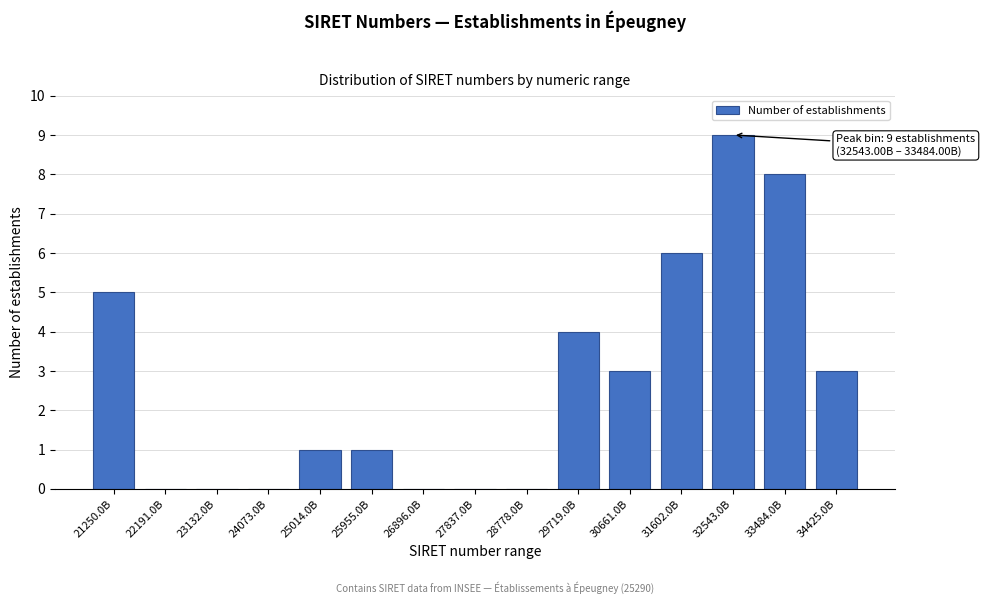

Reading right to left, list all the values displayed in this chart.

34425.0B=3	33484.0B=8	32543.0B=9	31602.0B=6	30661.0B=3	29719.0B=4	28778.0B=0	27837.0B=0	26896.0B=0	25955.0B=1	25014.0B=1	24073.0B=0	23132.0B=0	22191.0B=0	21250.0B=5